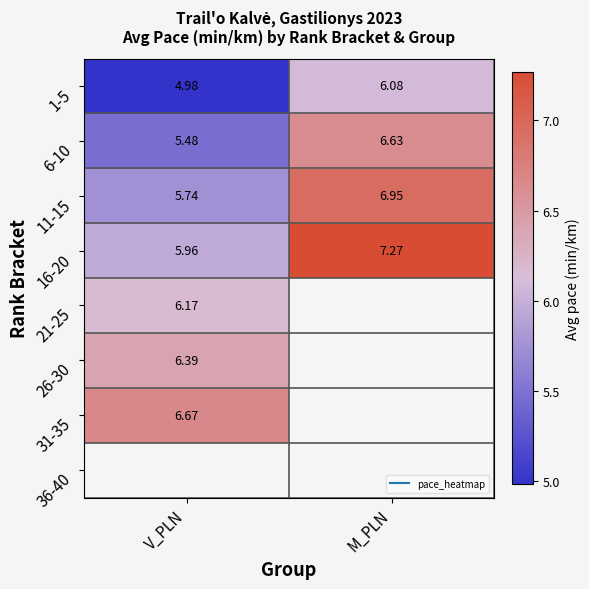

The value of 16-20 at M_PLN is 7.3. True or false?

True